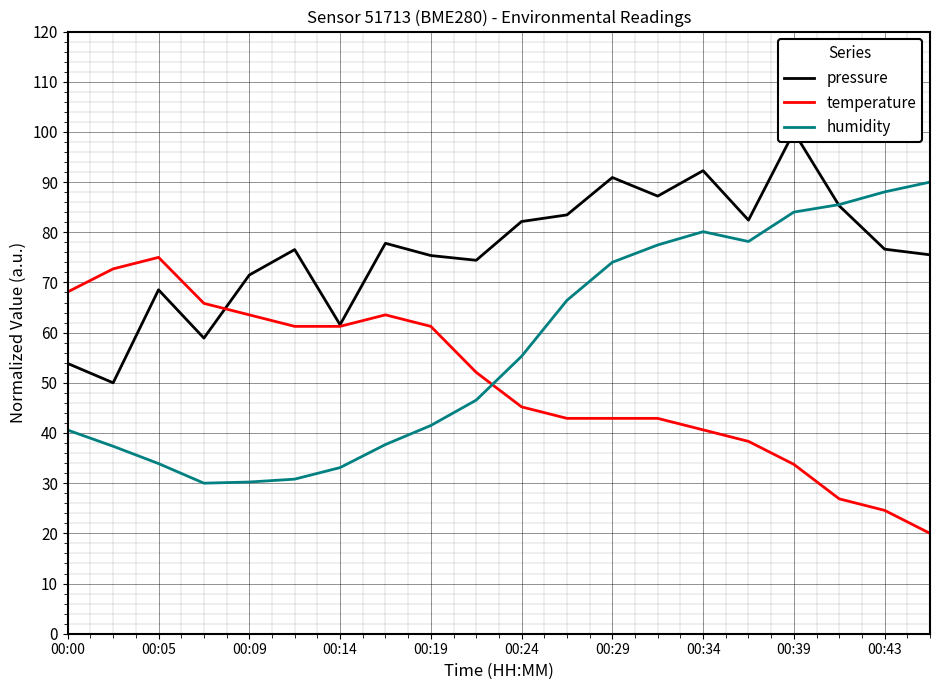

What is the minimum value for temperature?

20.0